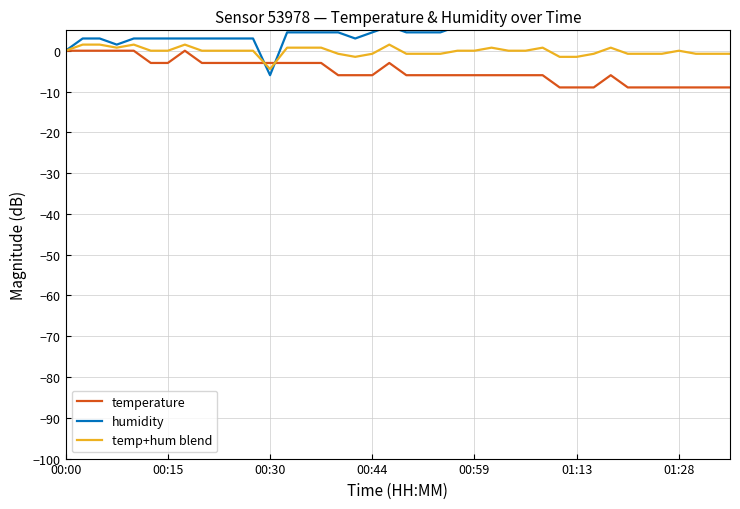

Is it true that temperature equals -9.0 at 01:28?

True